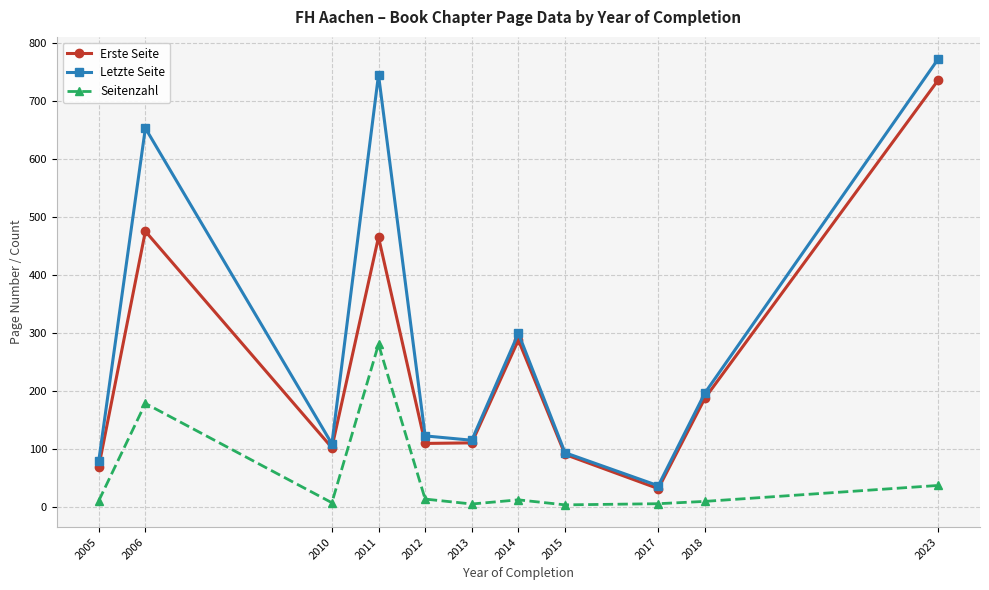

At how many categories does at least one series exceed 205?

4